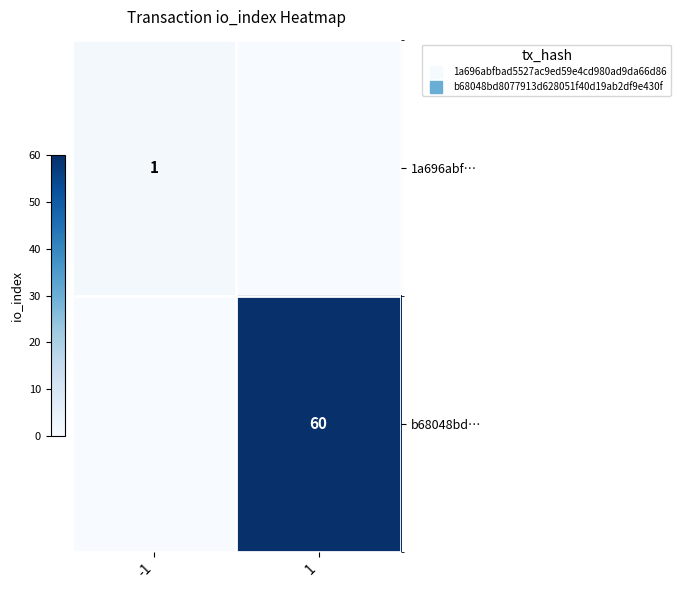

Is the value of 1a696abf… at -1 greater than the value of b68048bd… at 1?

No